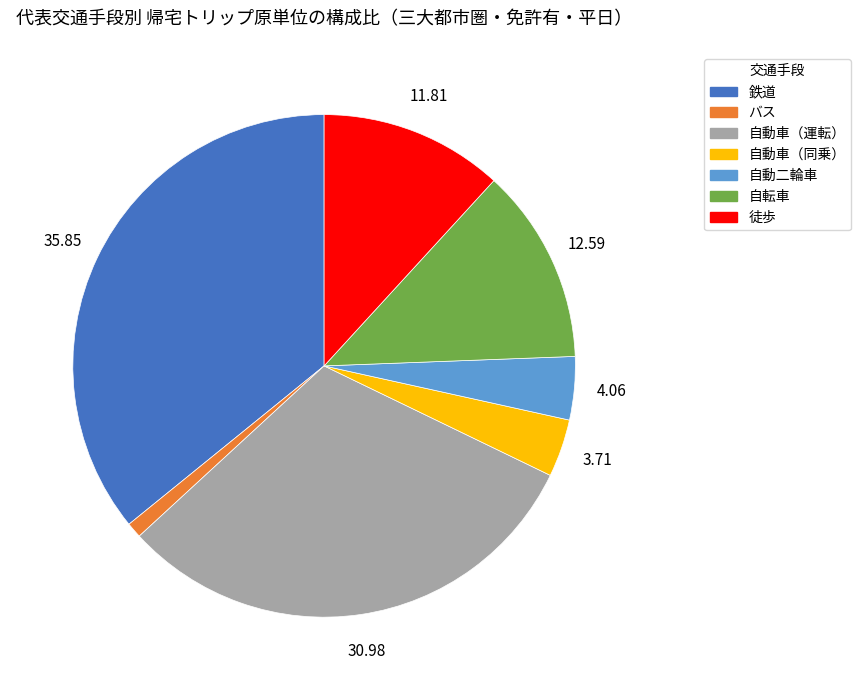

Do 自動車（同乗） and 自転車 together represent more than half of the pie?

No